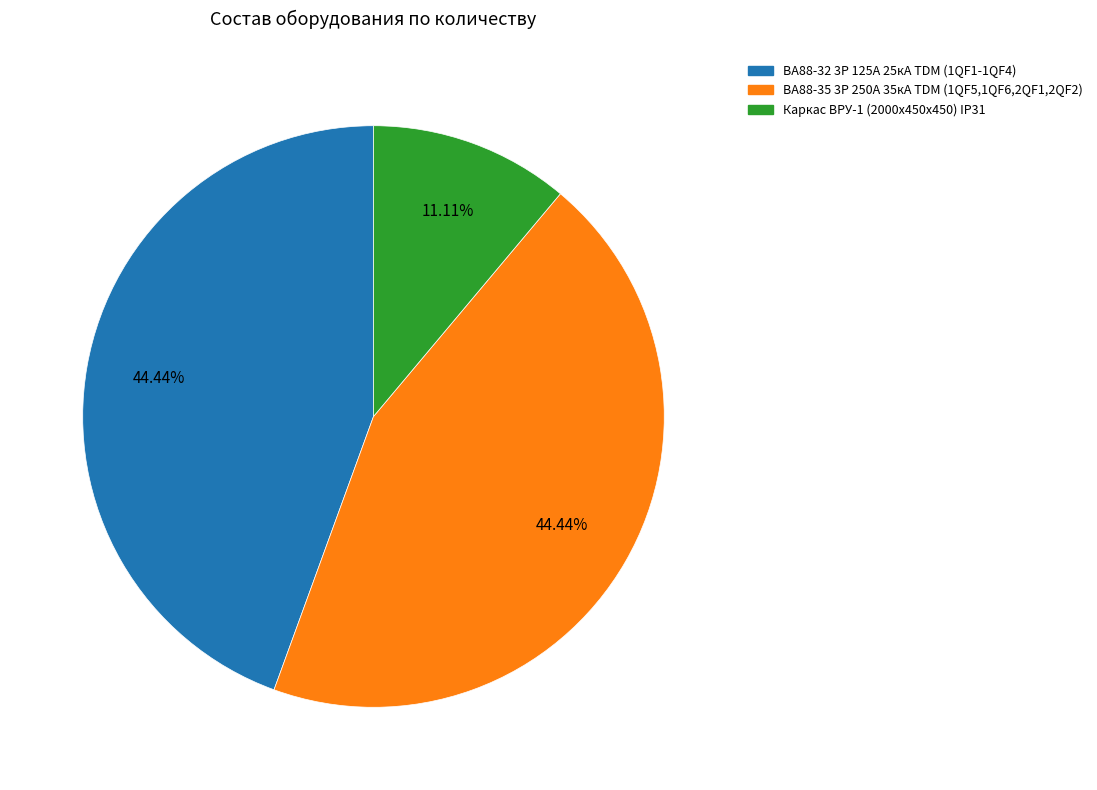

Is ВА88-35 3Р 250А 35кА TDM (1QF5,1QF6,2QF1,2QF2) the majority of the pie?

No